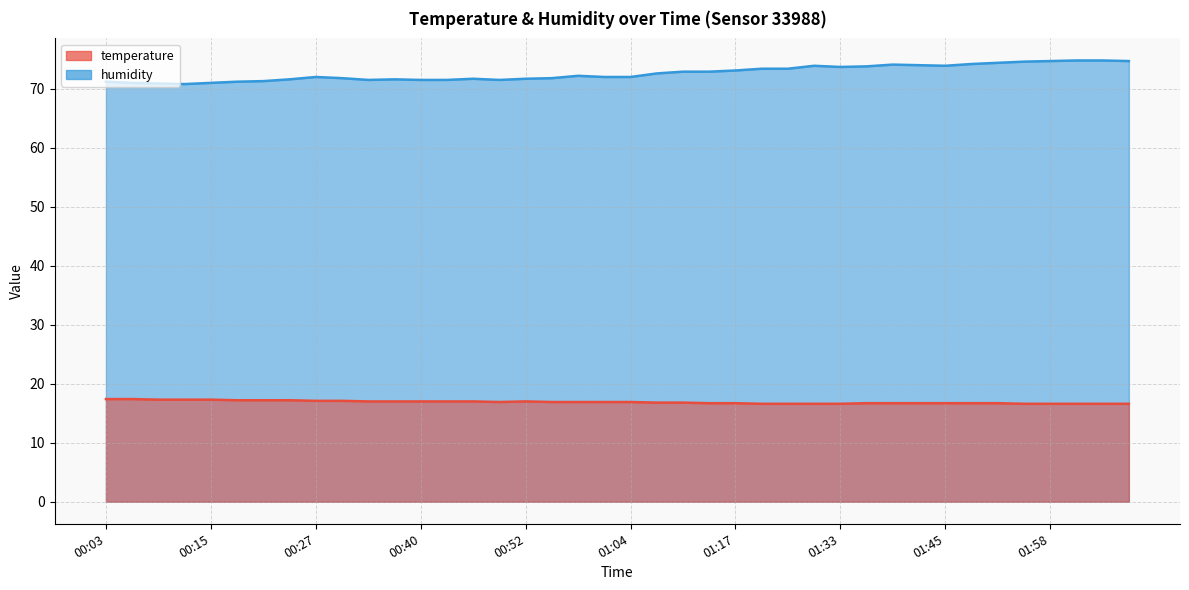

Reading right to left, transcribe all the data shown in this chart.

temperature: 16.6	16.6	16.6	16.6	16.6	16.7	16.7	16.7	16.7	16.7	16.7	16.6	16.6	16.6	16.6	16.7	16.7	16.8	16.8	16.9	16.9	16.9	16.9	17.0	16.9	17.0	17.0	17.0	17.0	17.0	17.1	17.1	17.2	17.2	17.2	17.3	17.3	17.3	17.4	17.4
humidity: 74.7	74.8	74.8	74.7	74.6	74.4	74.2	73.9	74.0	74.1	73.8	73.7	73.9	73.4	73.4	73.1	72.9	72.9	72.6	72.0	72.0	72.2	71.8	71.7	71.5	71.7	71.5	71.5	71.6	71.5	71.8	72.0	71.6	71.3	71.2	71.0	70.8	70.9	71.0	71.2